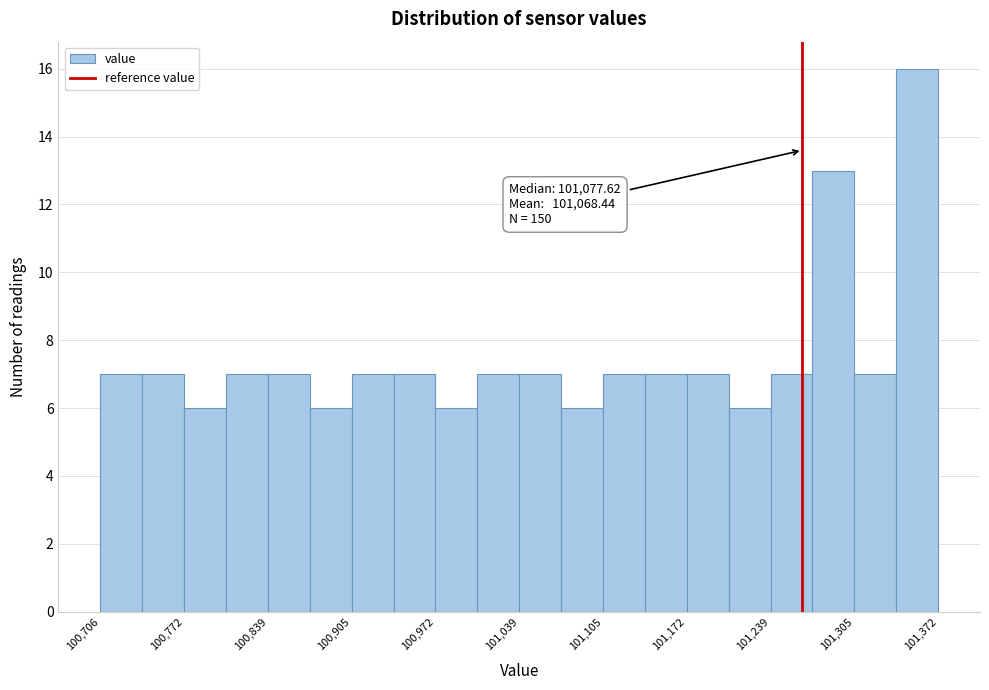

Around what value on the x-axis is the tallest bar? Give the approximate position of its centre, as read against the axis.

101360